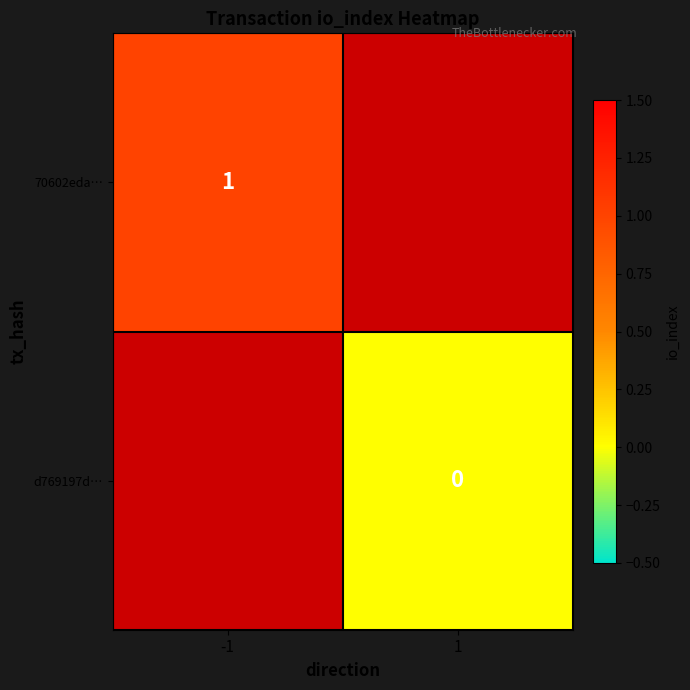

What is the greatest value displayed?

1.0